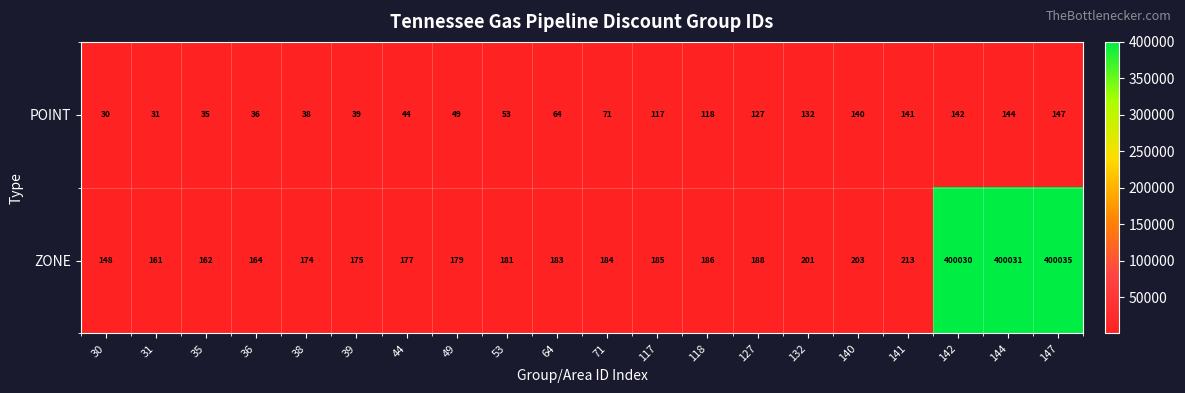

List the series in order of their peak value, lowest first.

POINT, ZONE